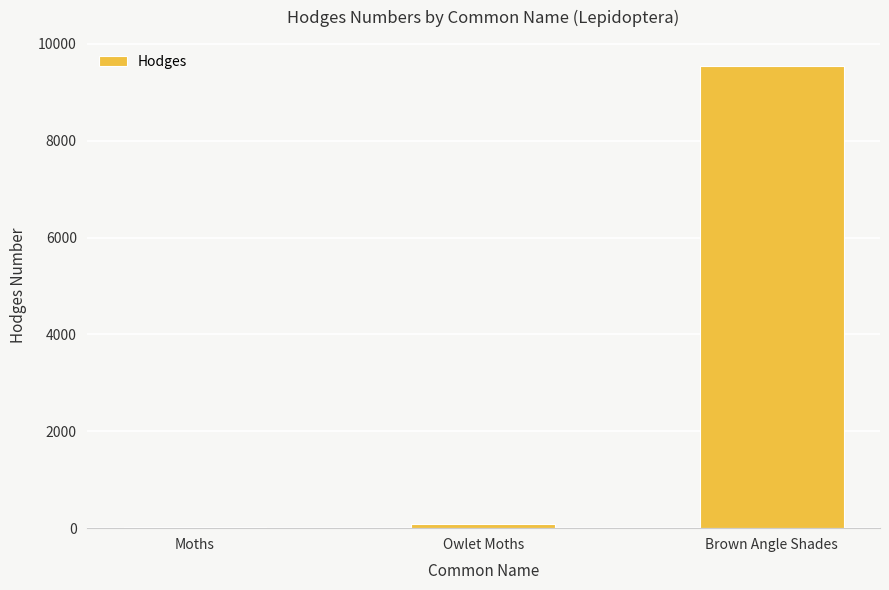

The chart shows a value of 9547.0 at Brown Angle Shades. True or false?

True